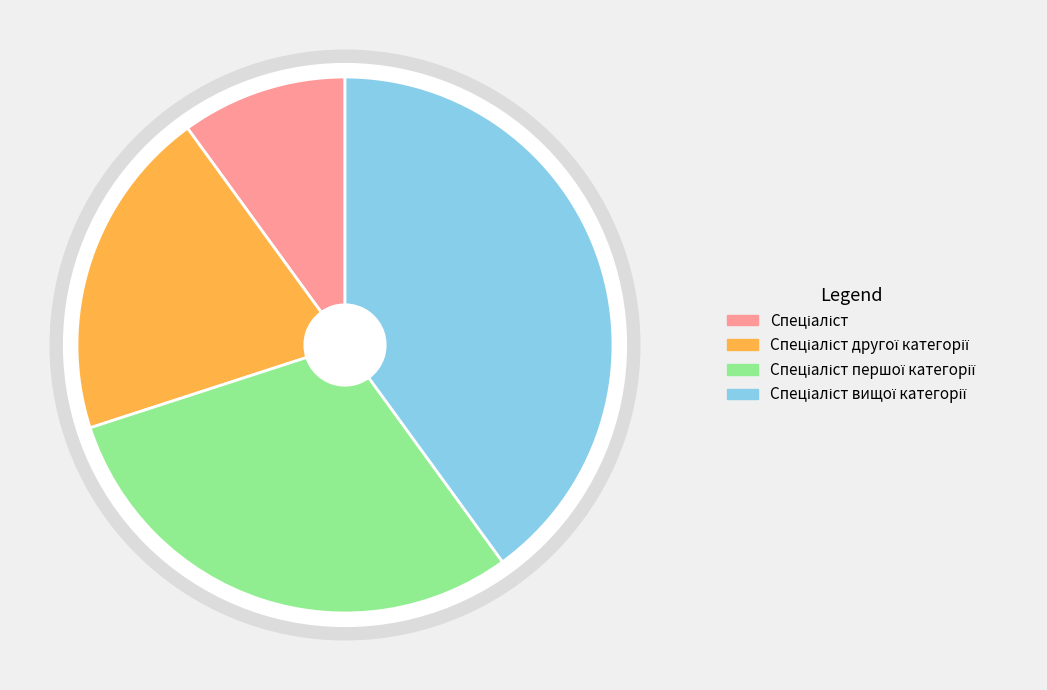

Which category has the smallest portion of the pie?

Спеціаліст